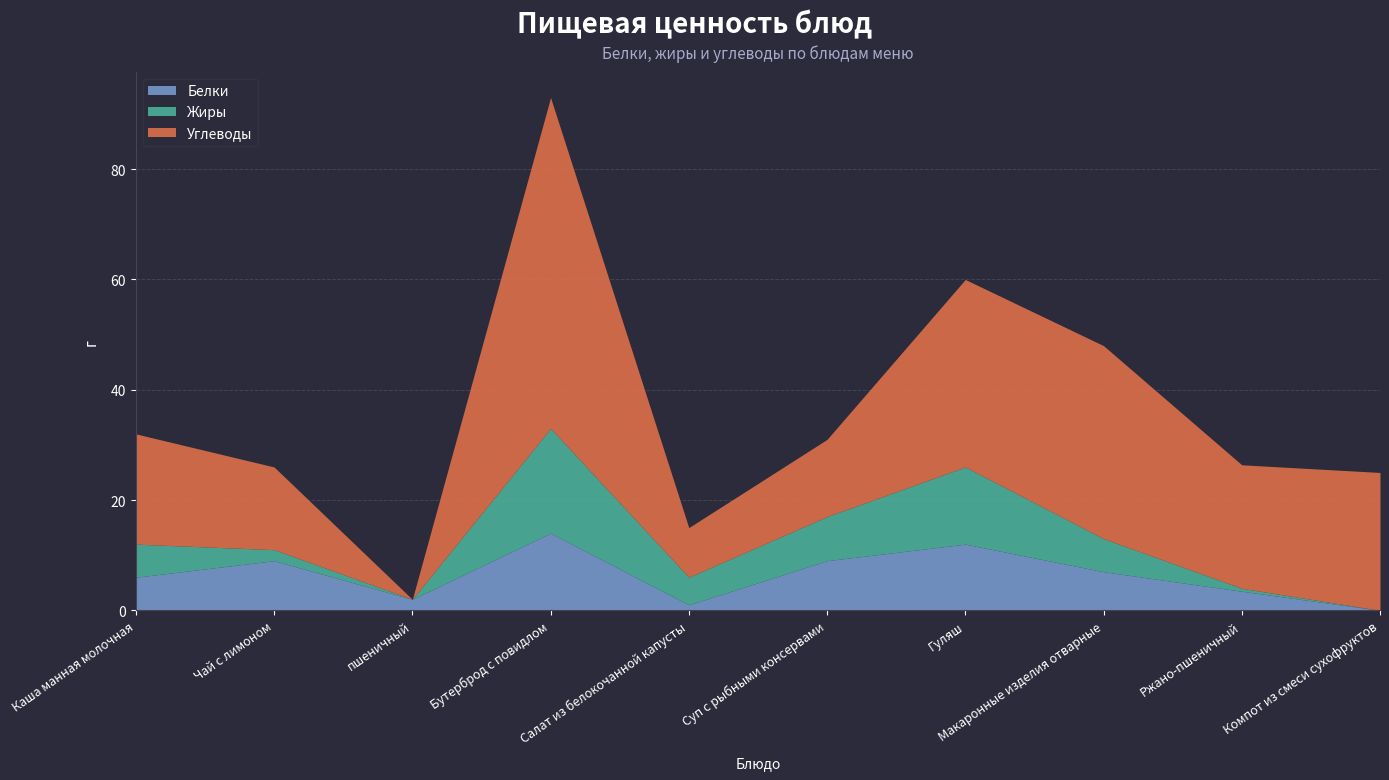

Rank the series at Ржано-пшеничный from highest to lowest value.

Углеводы, Белки, Жиры